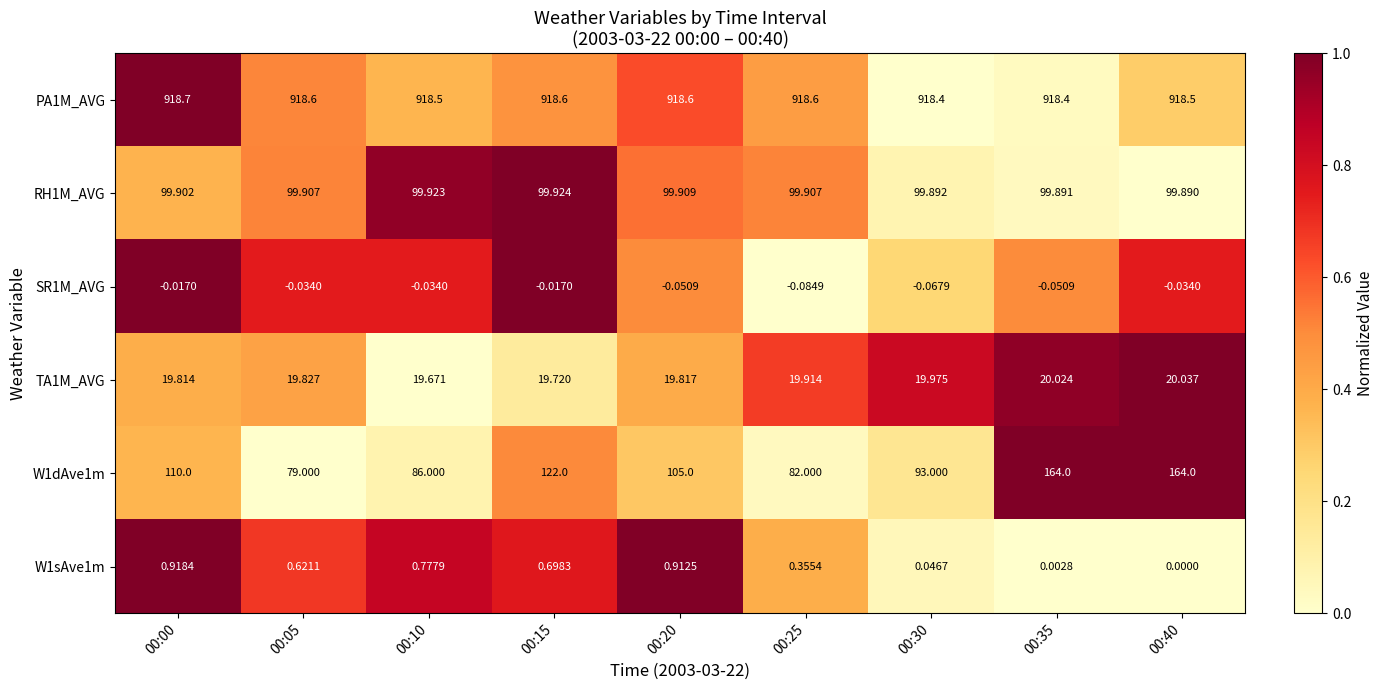

What is the difference between the highest and lowest values at 00:15?

918.6